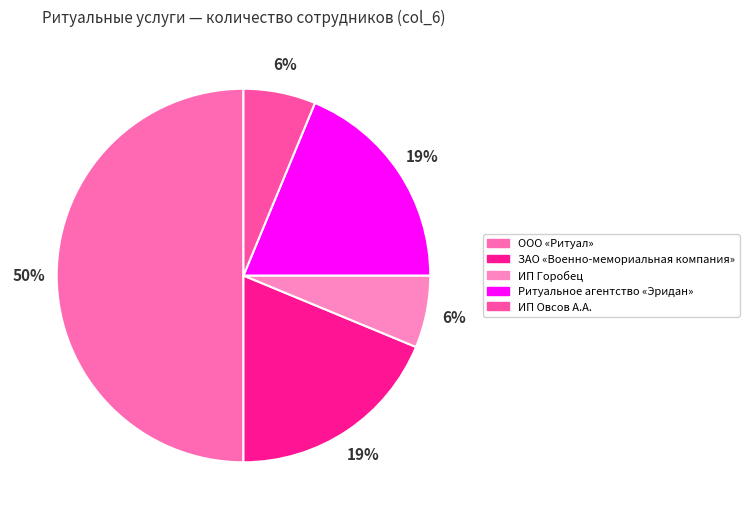

What is the ratio of the value at Ритуальное агентство «Эридан» to the value at ЗАО «Военно-мемориальная компания»?

1.0